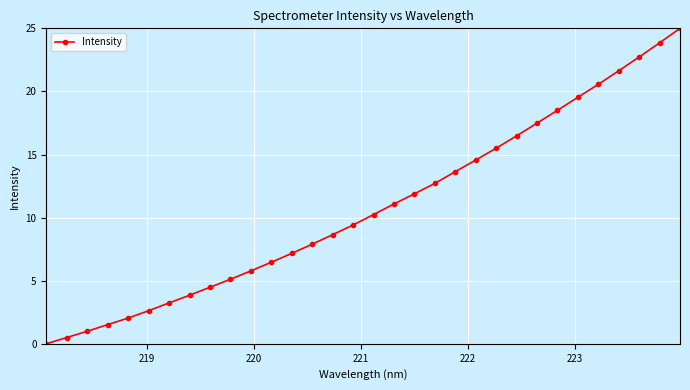

What is the greatest value displayed?

25.0